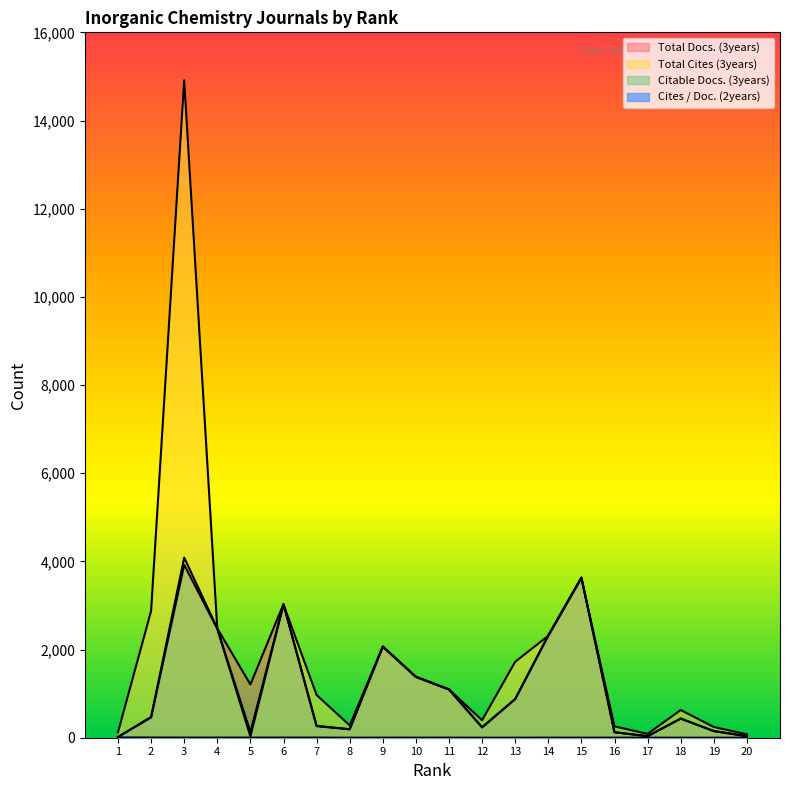

At which label is Total Docs. (3years) closest to 2051?

9